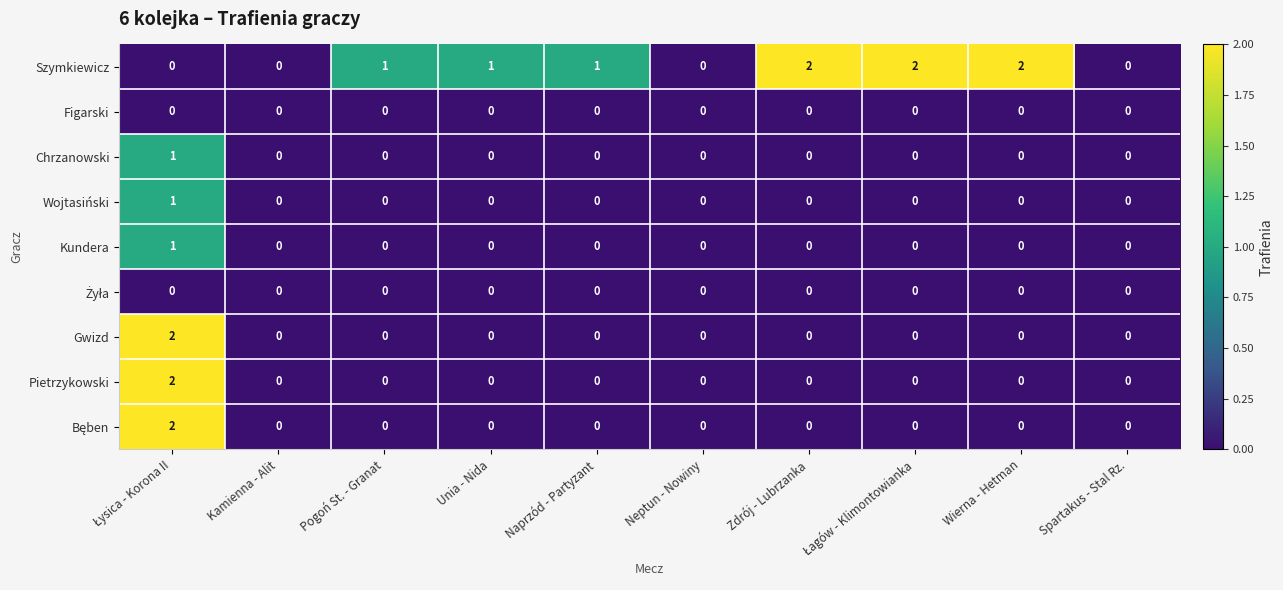

True or false: Pietrzykowski has a value of 0 at Naprzód - Partyzant.

True